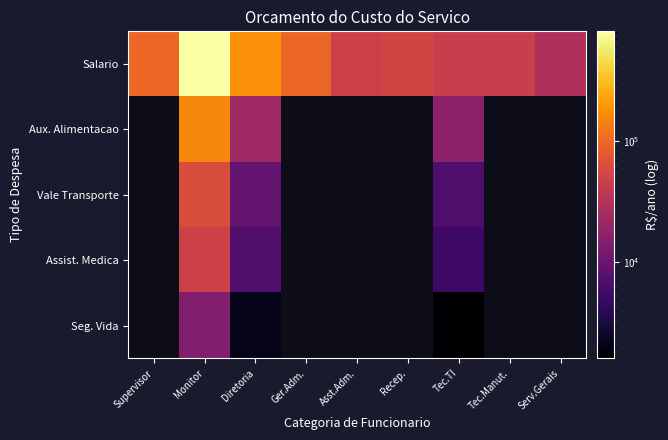

What is the spread (max minus min) of values at Tec.TI?

42659.4